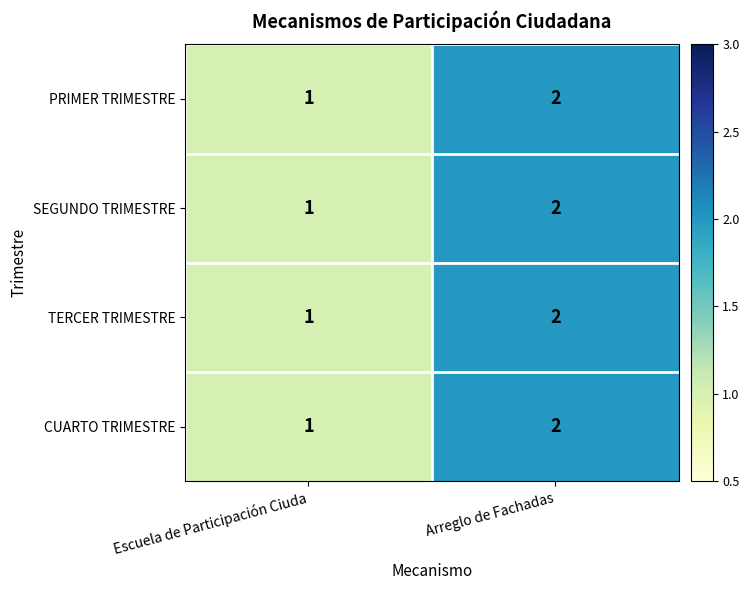

Reading left to right, transcribe all the data shown in this chart.

PRIMER TRIMESTRE: 1	2
SEGUNDO TRIMESTRE: 1	2
TERCER TRIMESTRE: 1	2
CUARTO TRIMESTRE: 1	2